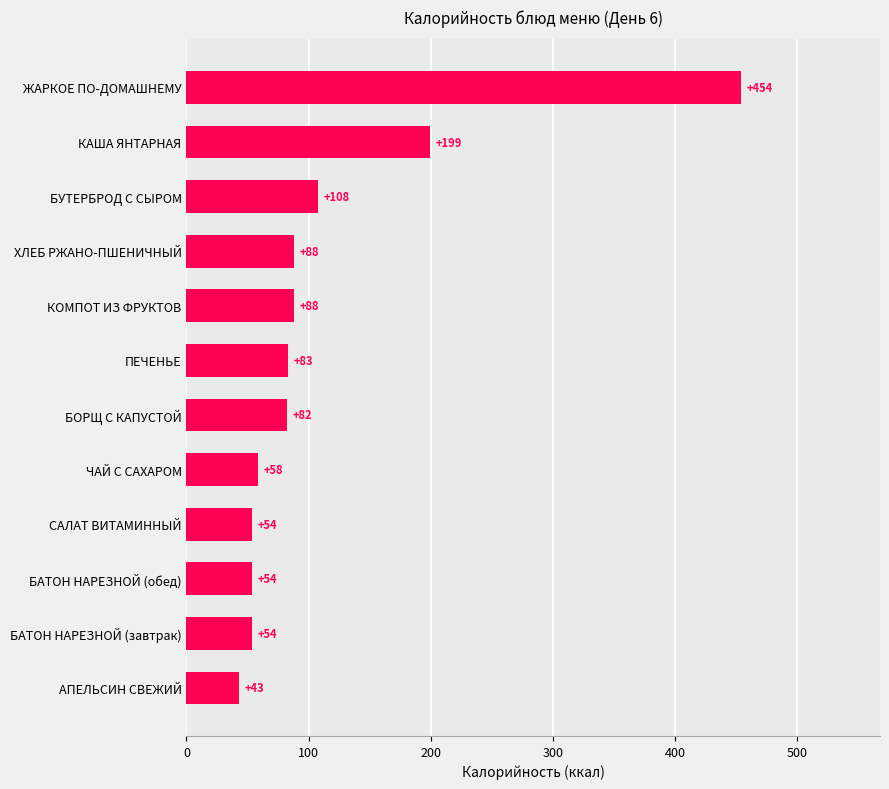

What is the sum of the values at БАТОН НАРЕЗНОЙ (завтрак) and ПЕЧЕНЬЕ?

137.0